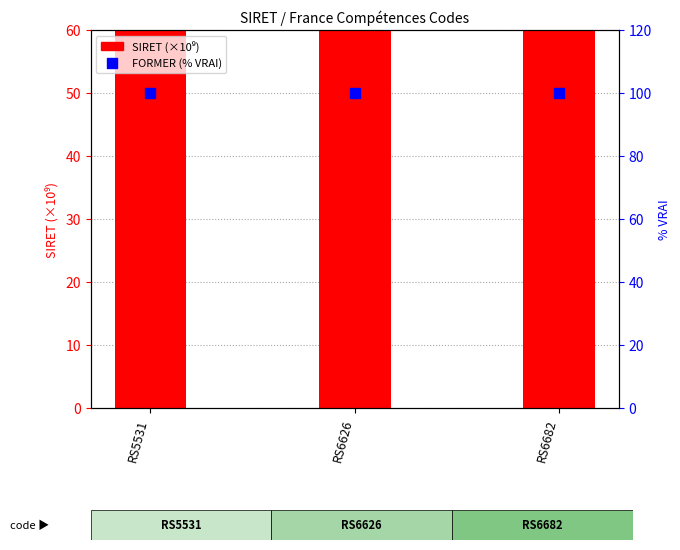

Which series contains the lowest Y value?

FORMER (% True)